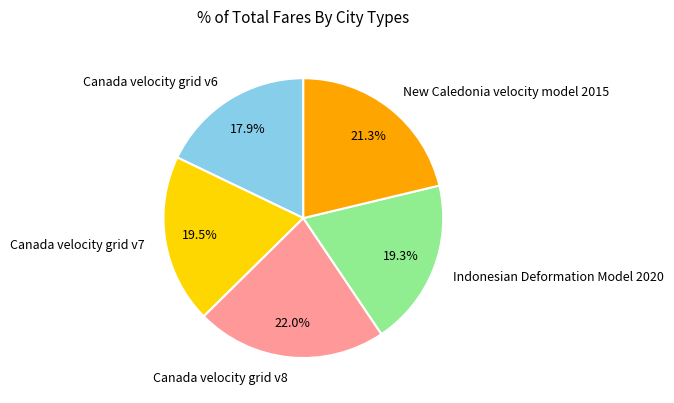

What portion of the pie excludes Canada velocity grid v8?

78.0%